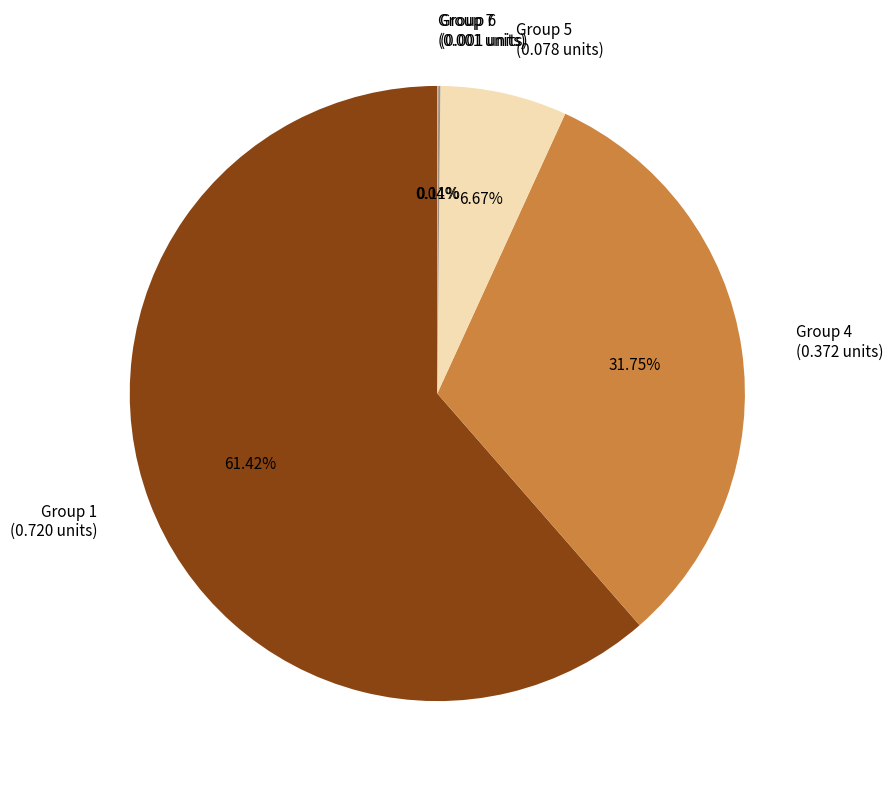

Is there any slice that represents more than half of the pie?

Yes